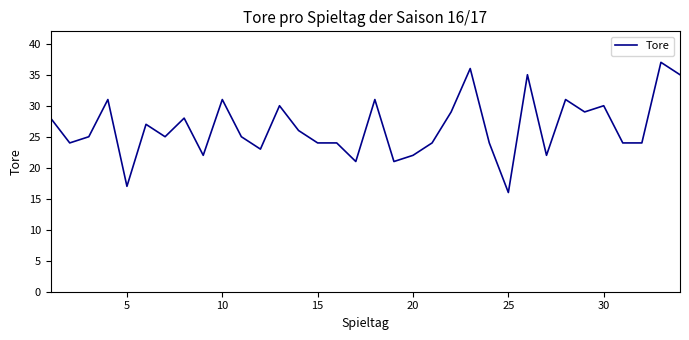

What is the difference between the maximum and minimum values?

21